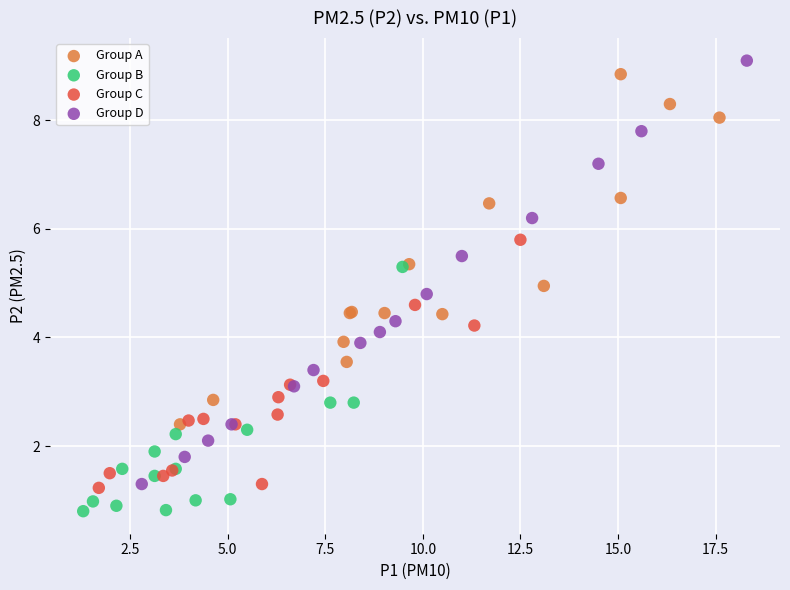

Which series has the largest Y range (max minus min)?

Group D